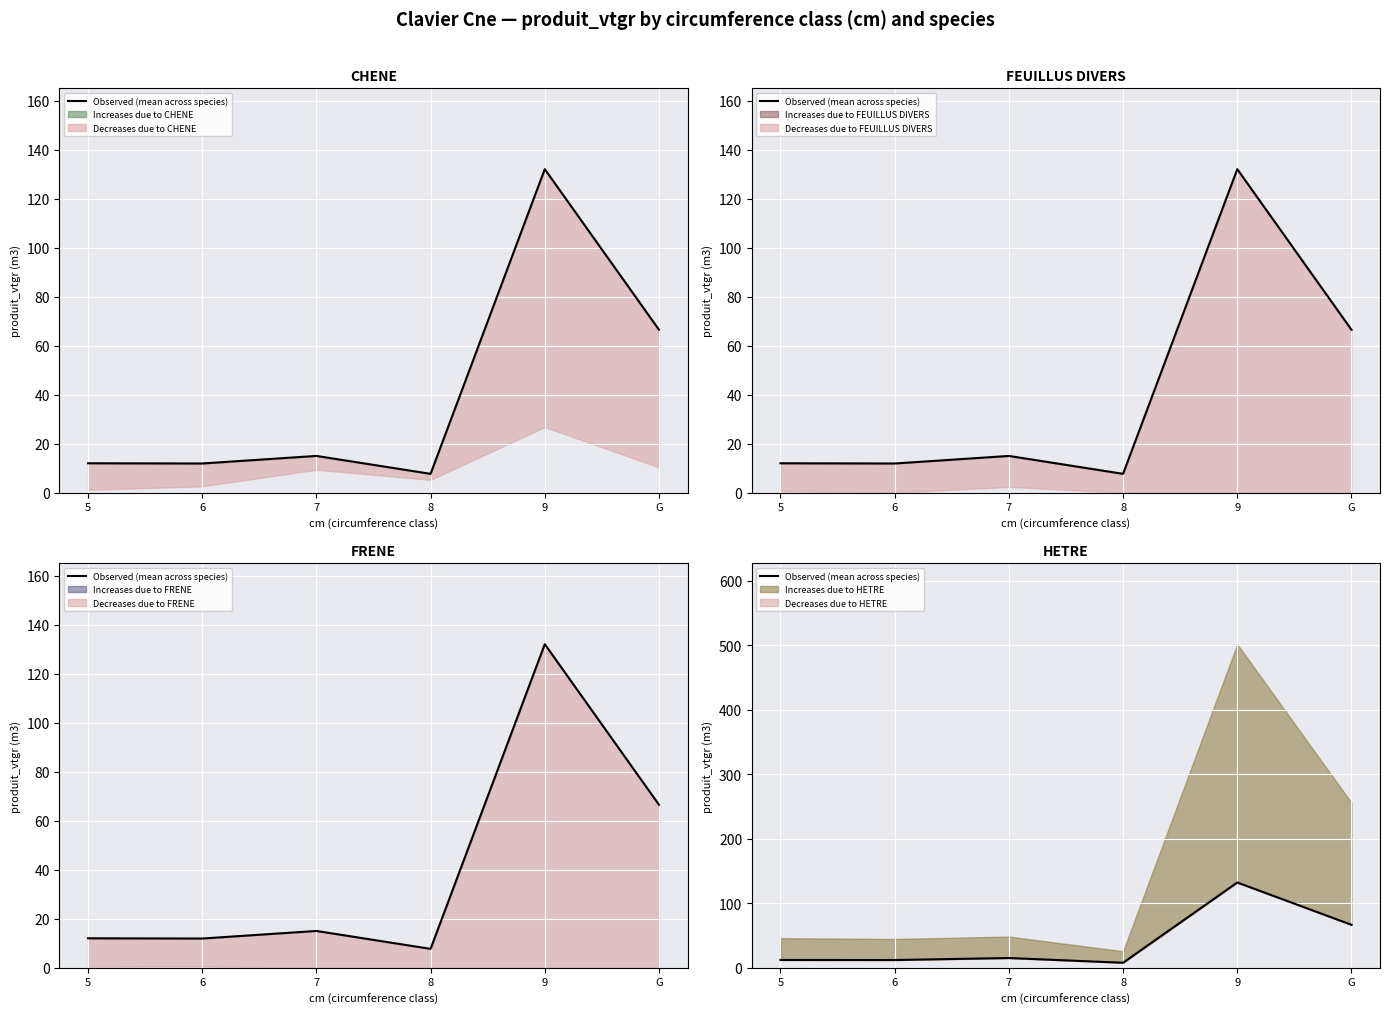

Read the value at 5.

12.0